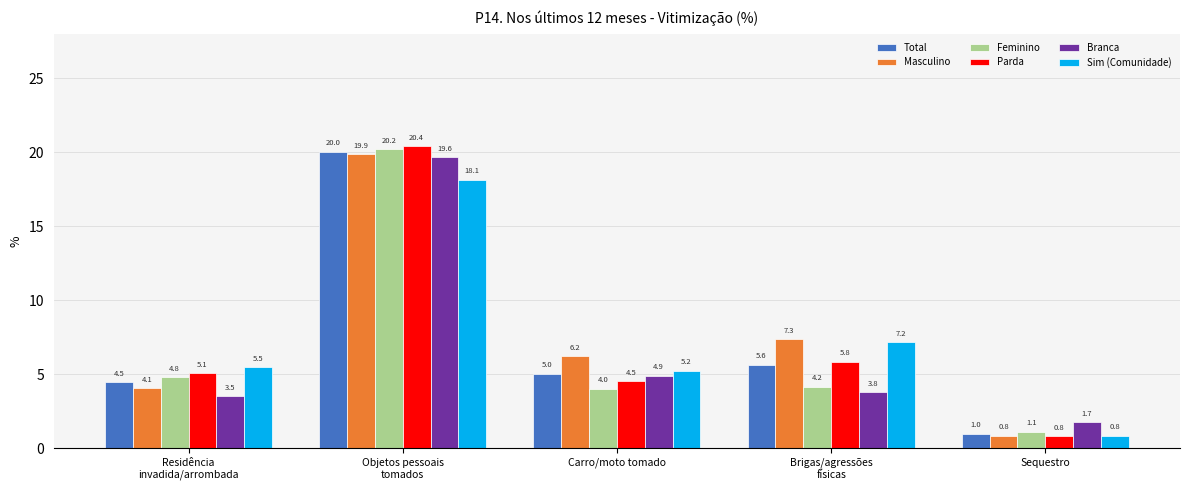

List the series in order of their peak value, lowest first.

Sim (Comunidade), Branca, Masculino, Total, Feminino, Parda